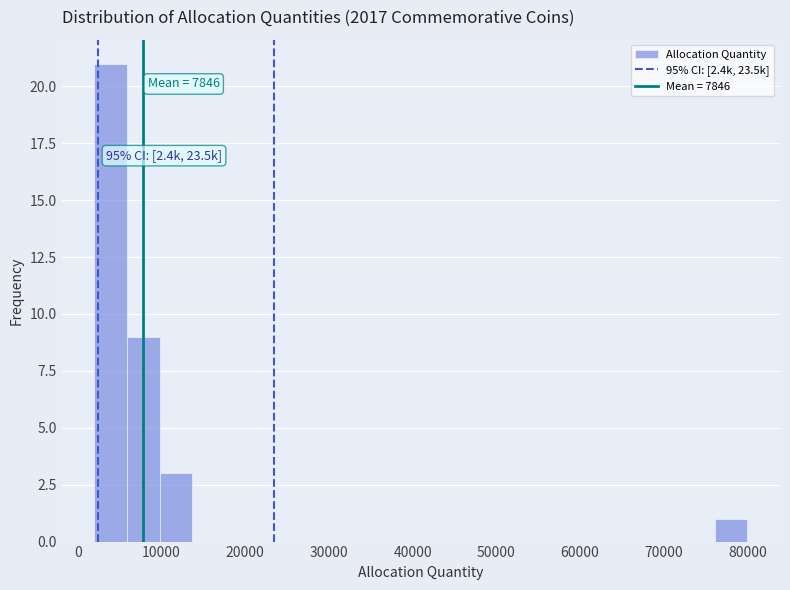

Around what value on the x-axis is the tallest bar? Give the approximate position of its centre, as read against the axis.

4000